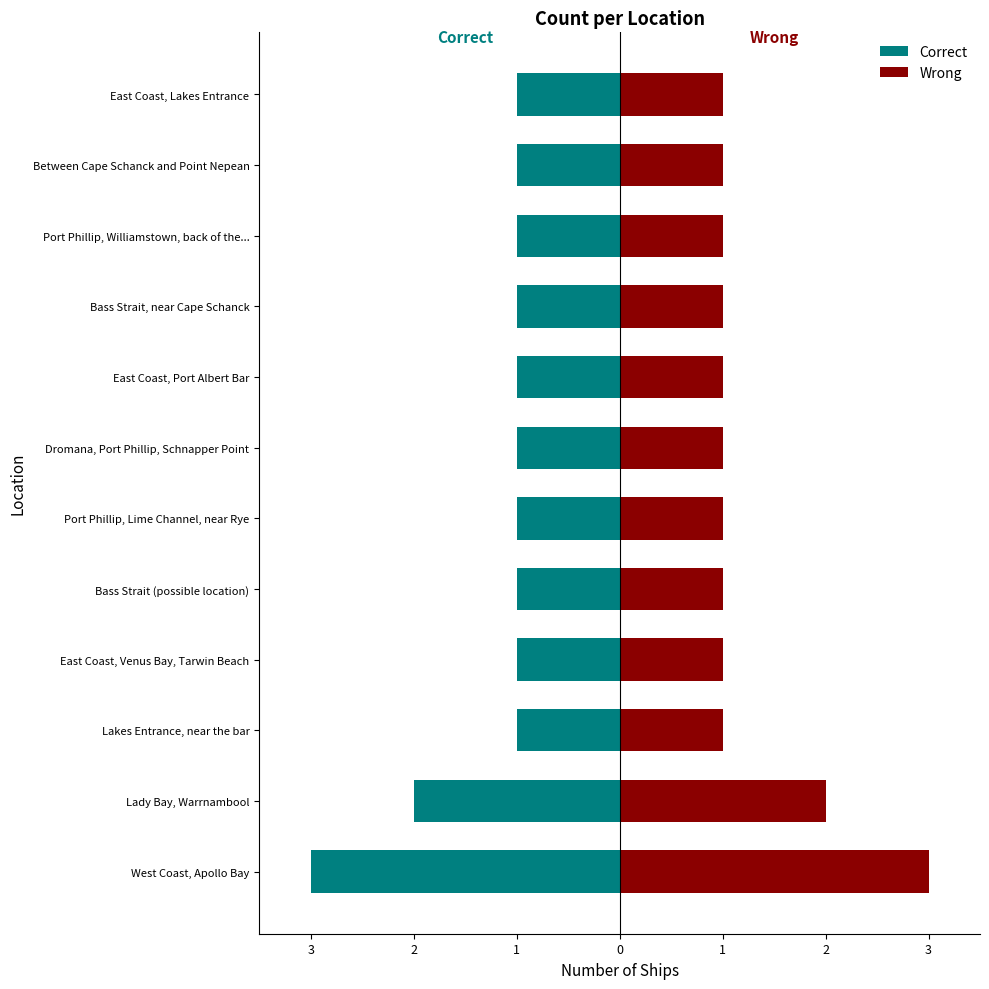

How many data points does each series have?

12